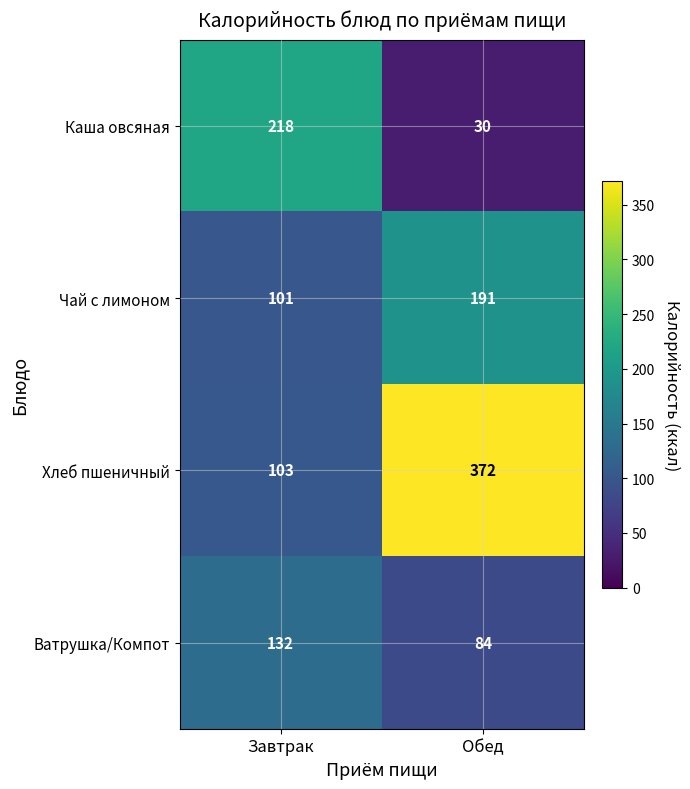

Read the Чай с лимоном value at Обед, to the nearest 5.

190